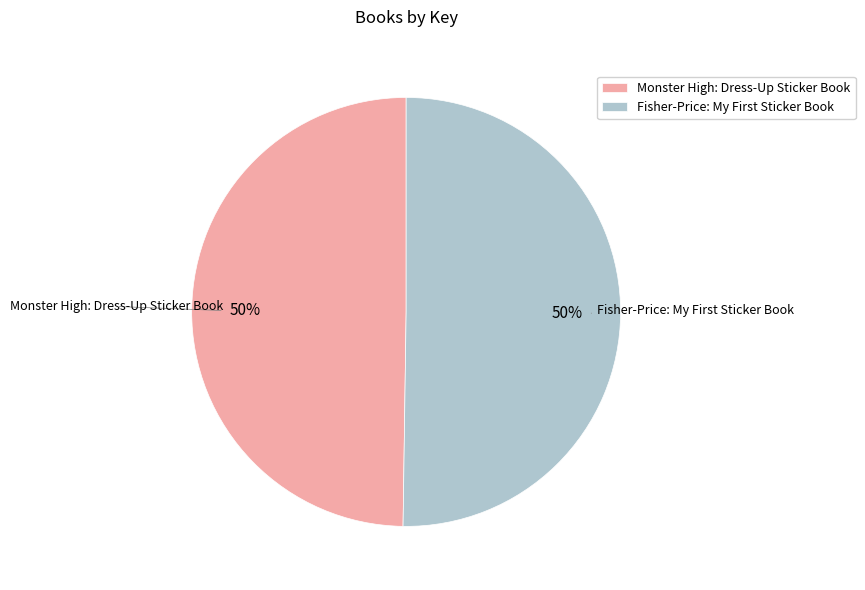

How many segments does this pie chart have?

2